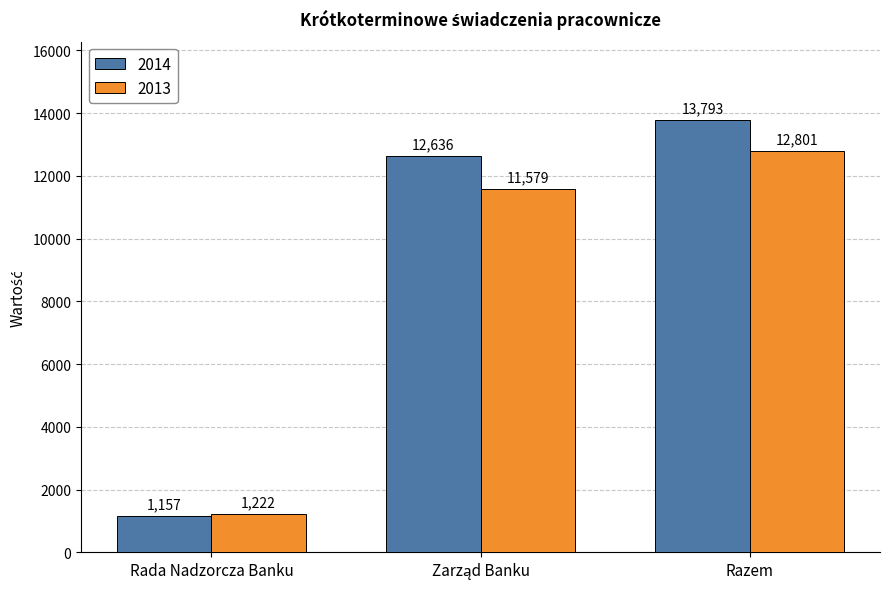

Which series has the widest spread of values?

2014